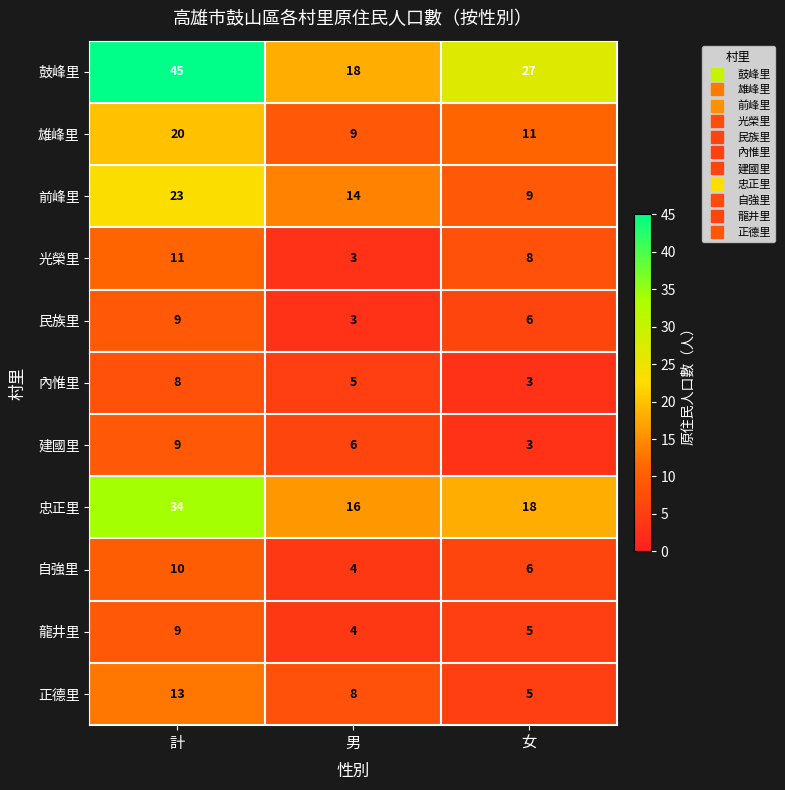

The 民族里 series shows 9 at 計. True or false?

True